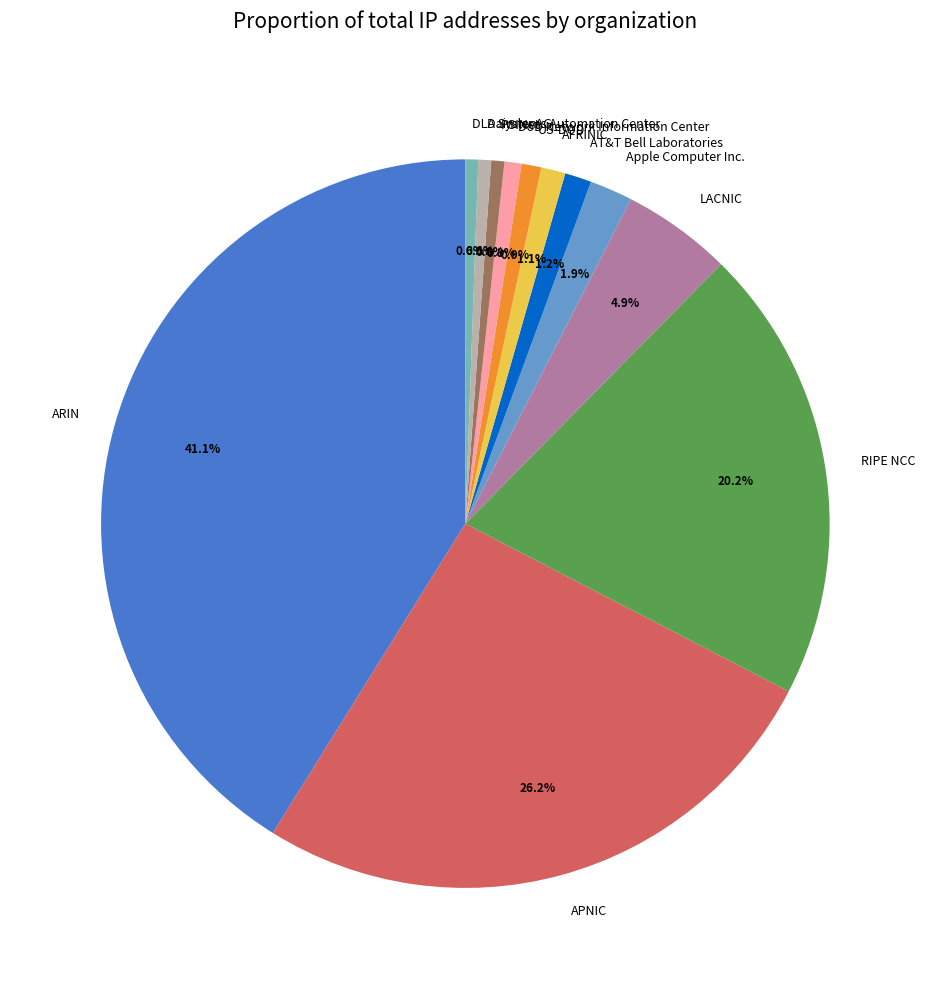

Is the sum of RIPE NCC and US-DOD greater than half?

No